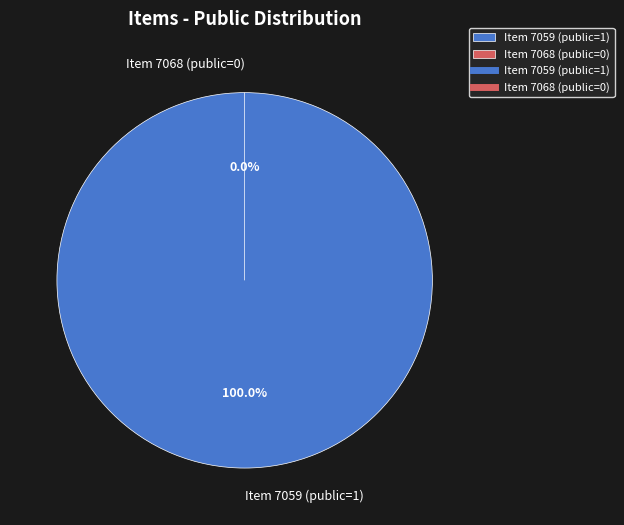

To the nearest percent, what is the combined percentage of Item 7059 (public=1) and Item 7068 (public=0)?

100%